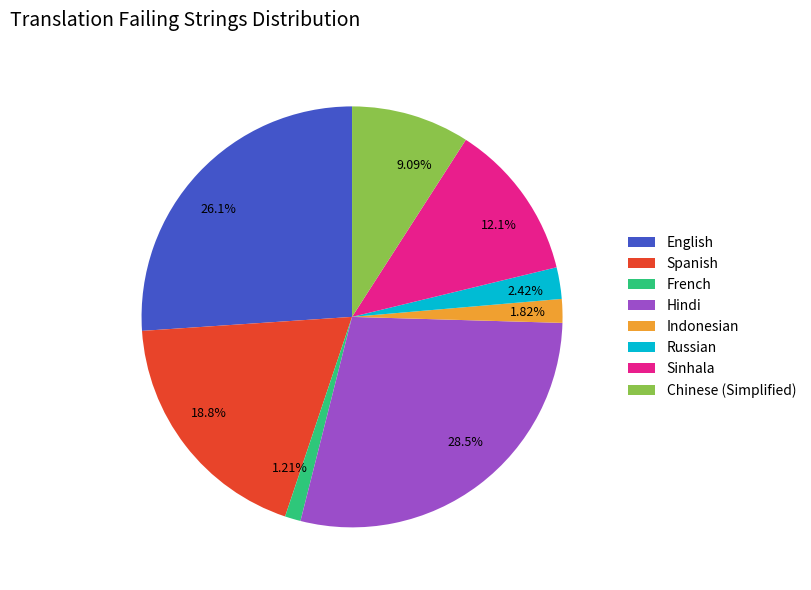

Is there any slice that represents more than half of the pie?

No